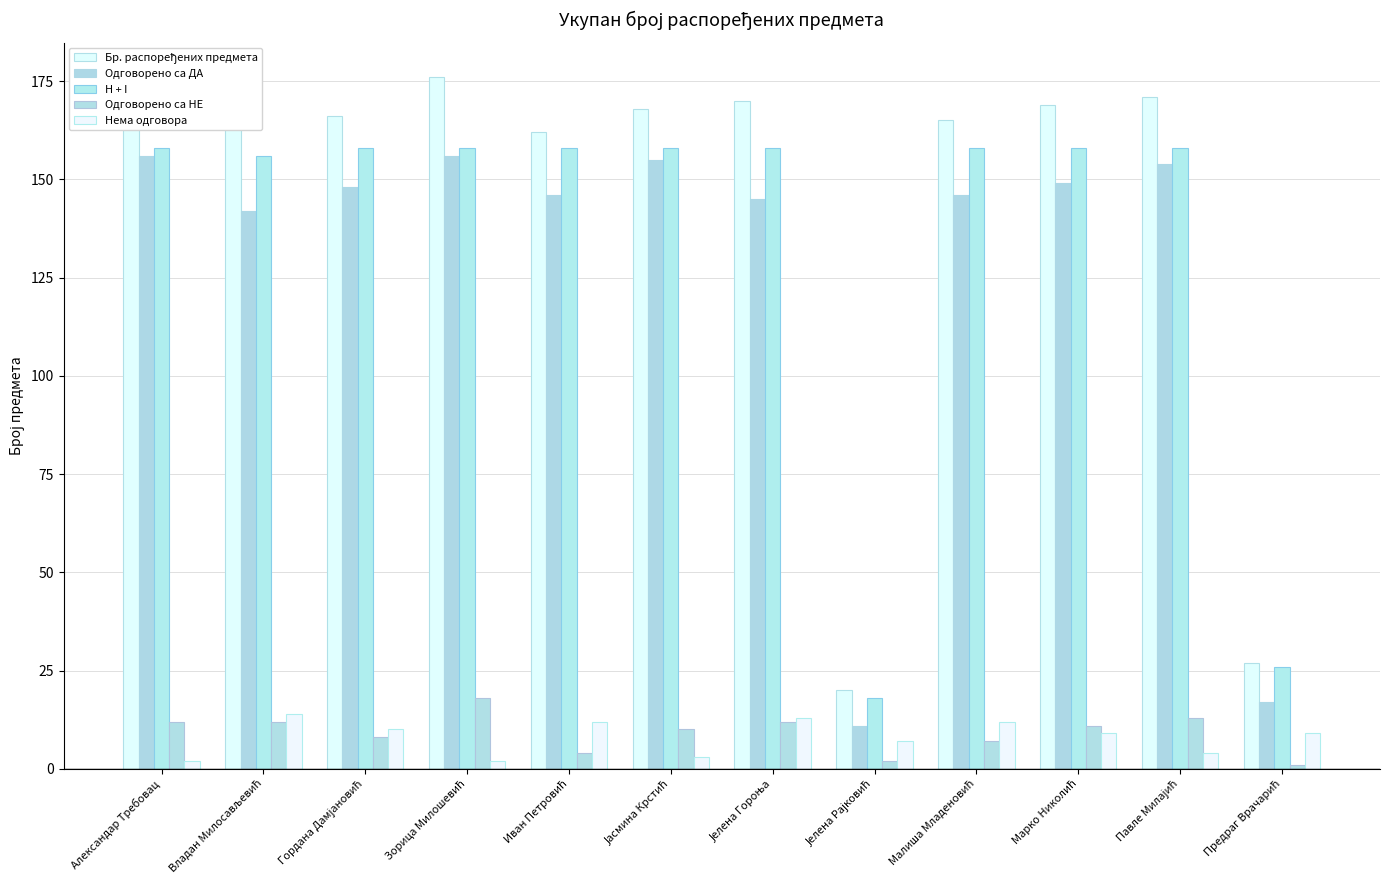

What is the sum of all Бр. распоређених предмета values?

1732